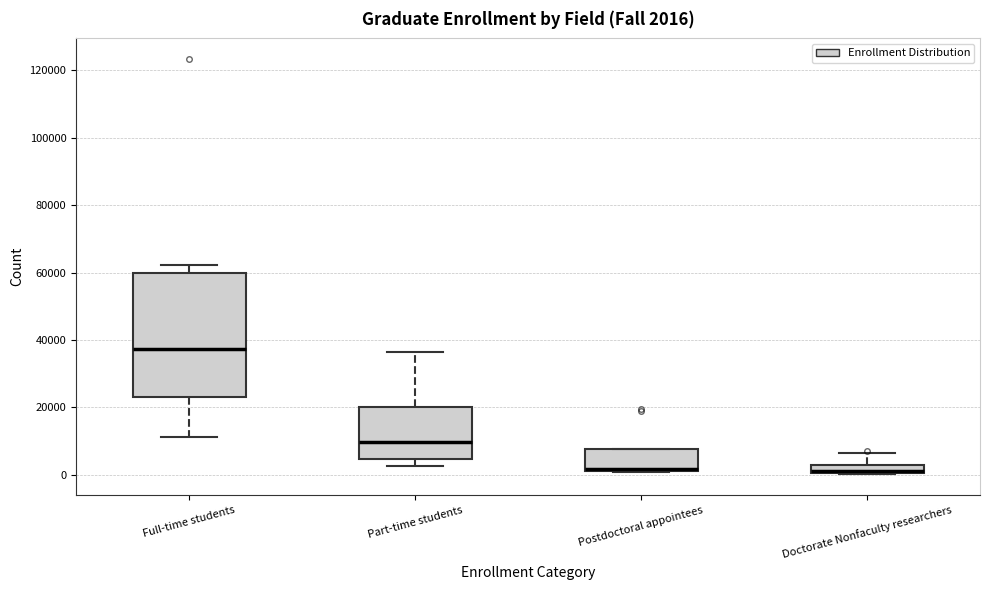

Which box's median line is the highest?

Full-time students